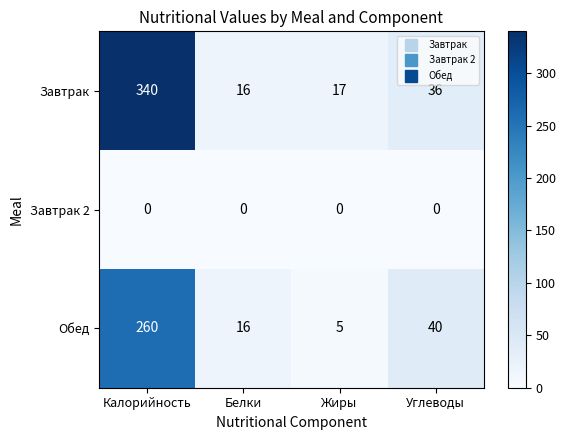

True or false: Завтрак has a value of 16 at Белки.

True